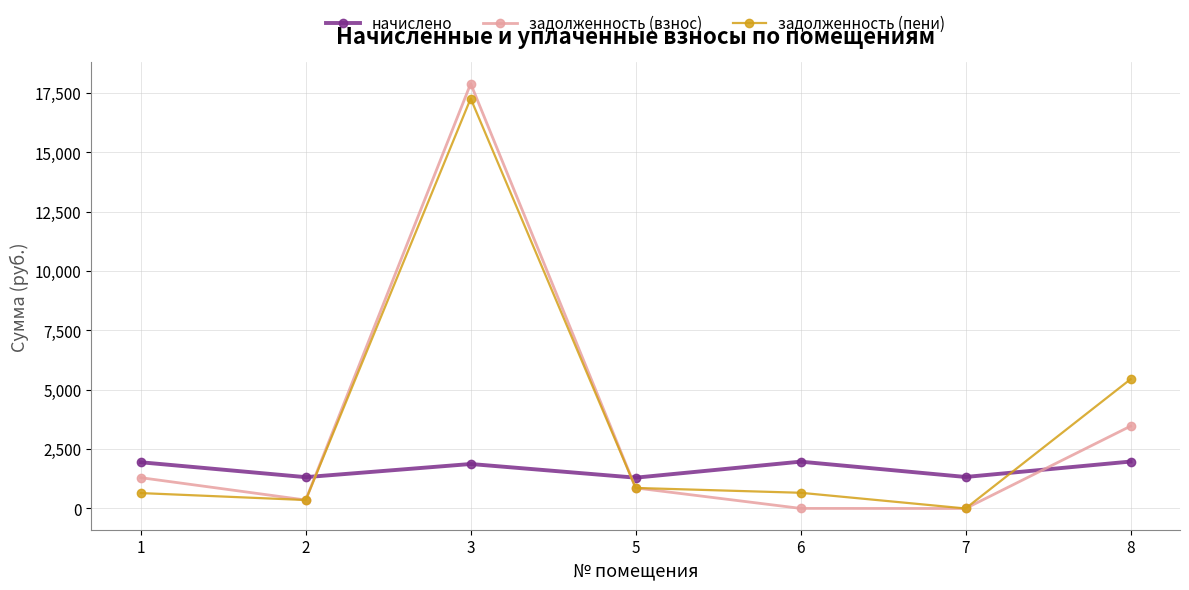

What is the sum of all задолженность (взнос) values?

23881.4